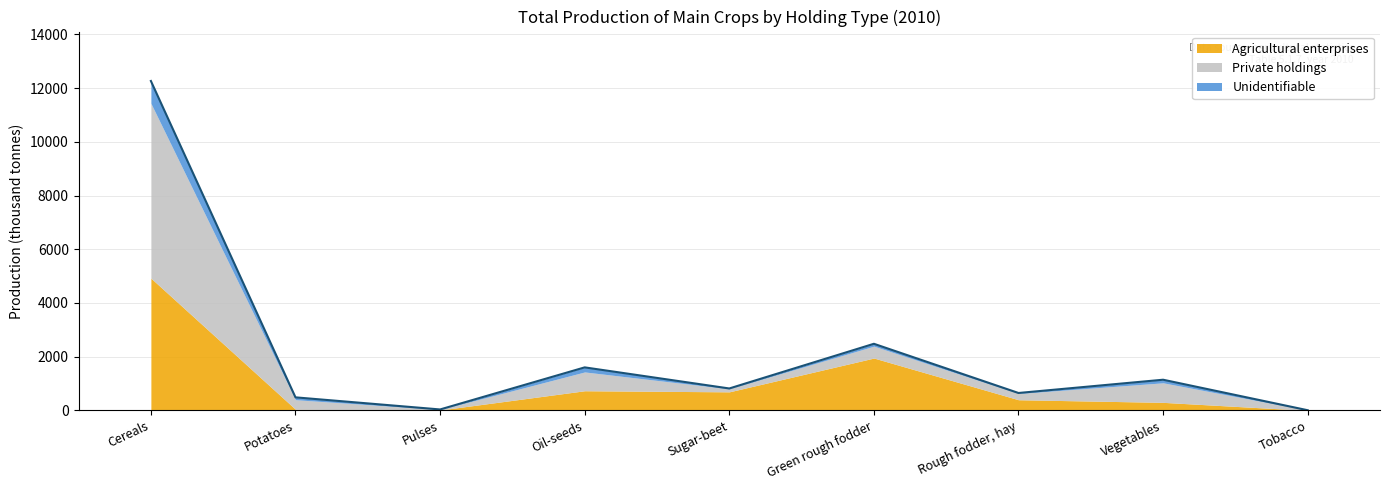

At which label is Private holdings closest to 3256?

Vegetables